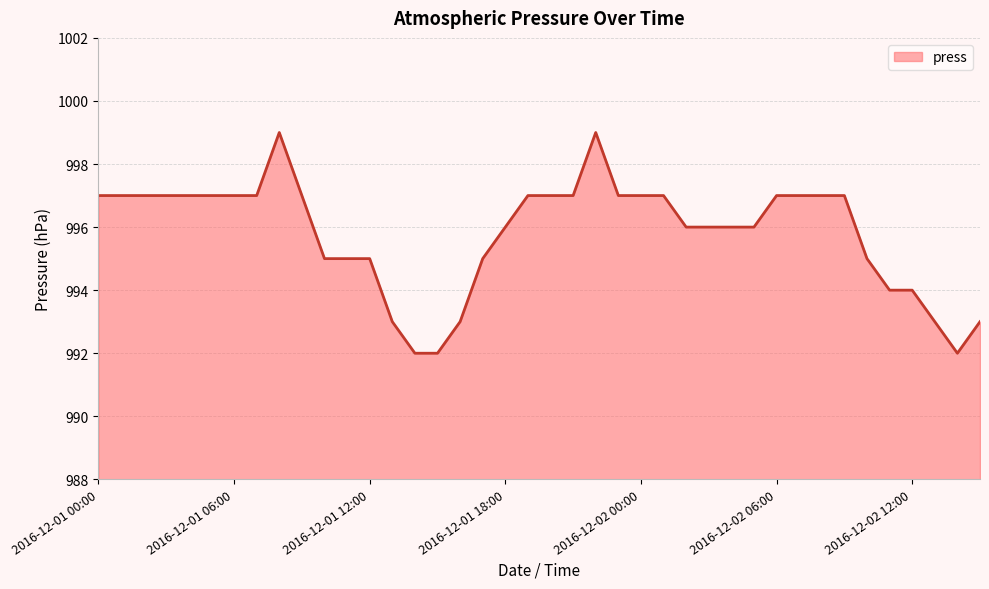

What is the difference between the maximum and minimum values?

7